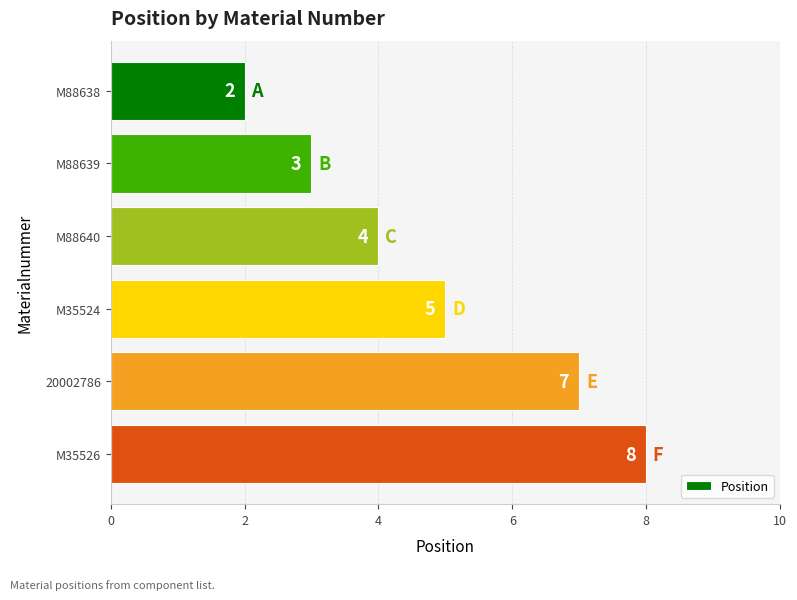

What is the label of the 5th bar from the bottom?

M88639